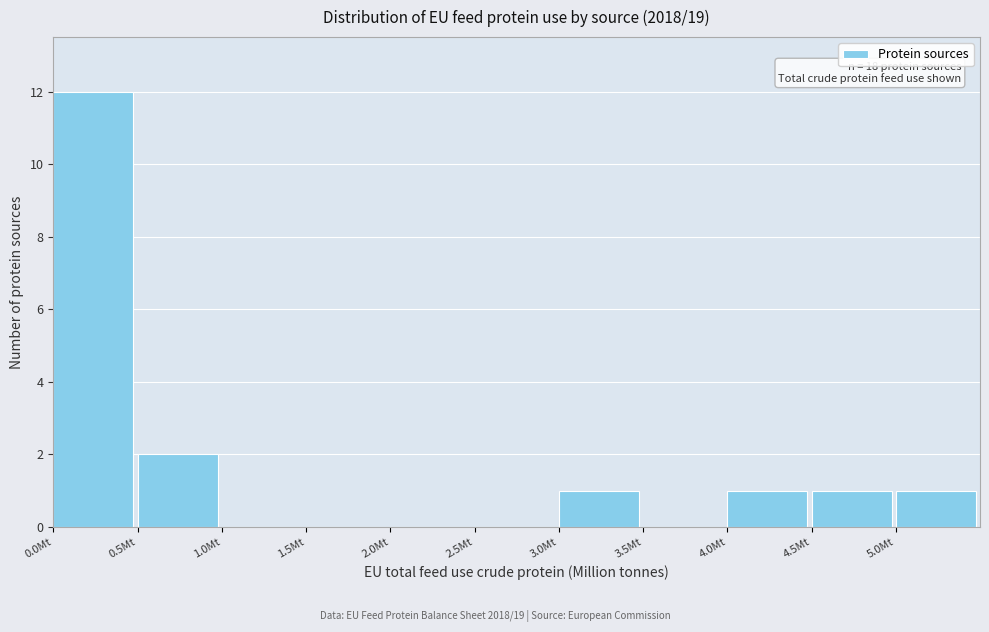

Which range on the x-axis has the tallest bar?

0.0 to 0.5